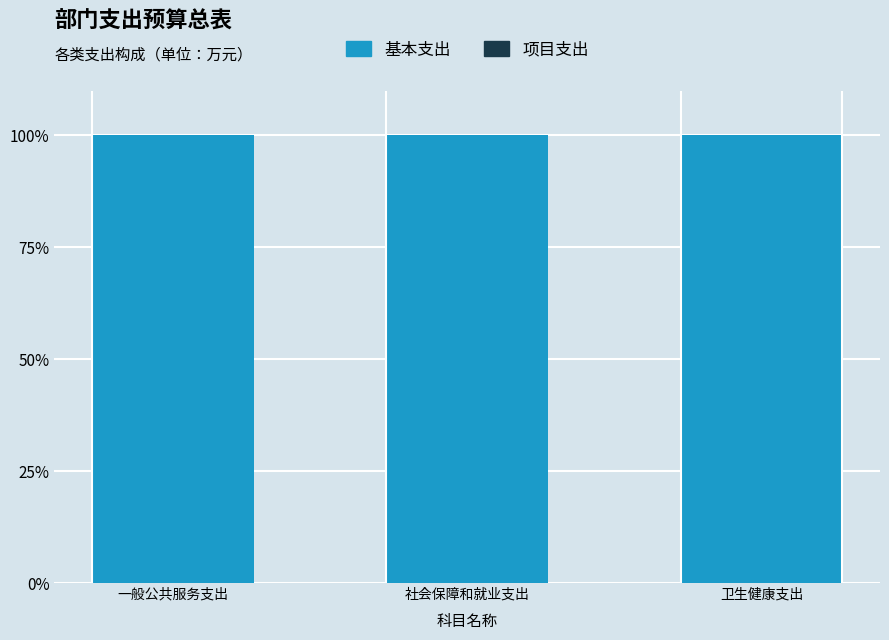

Count the number of data series in this chart.

2